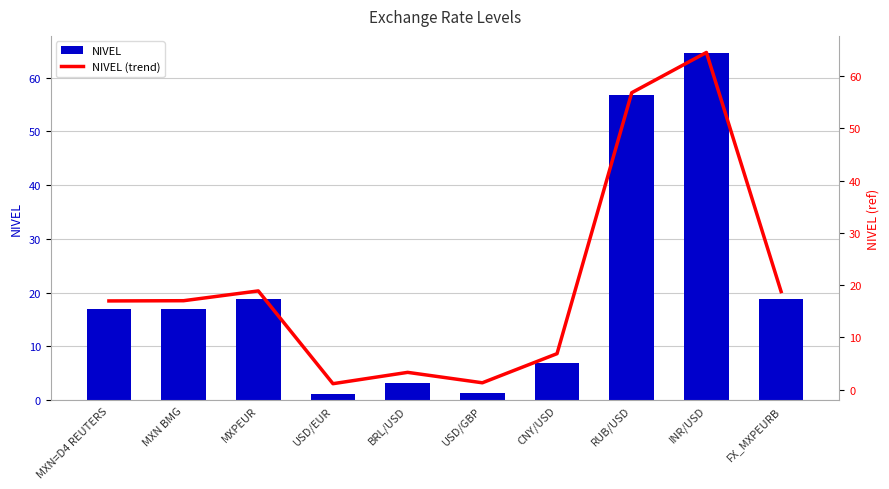

What are all the series names shown in the legend?

NIVEL, NIVEL (trend)